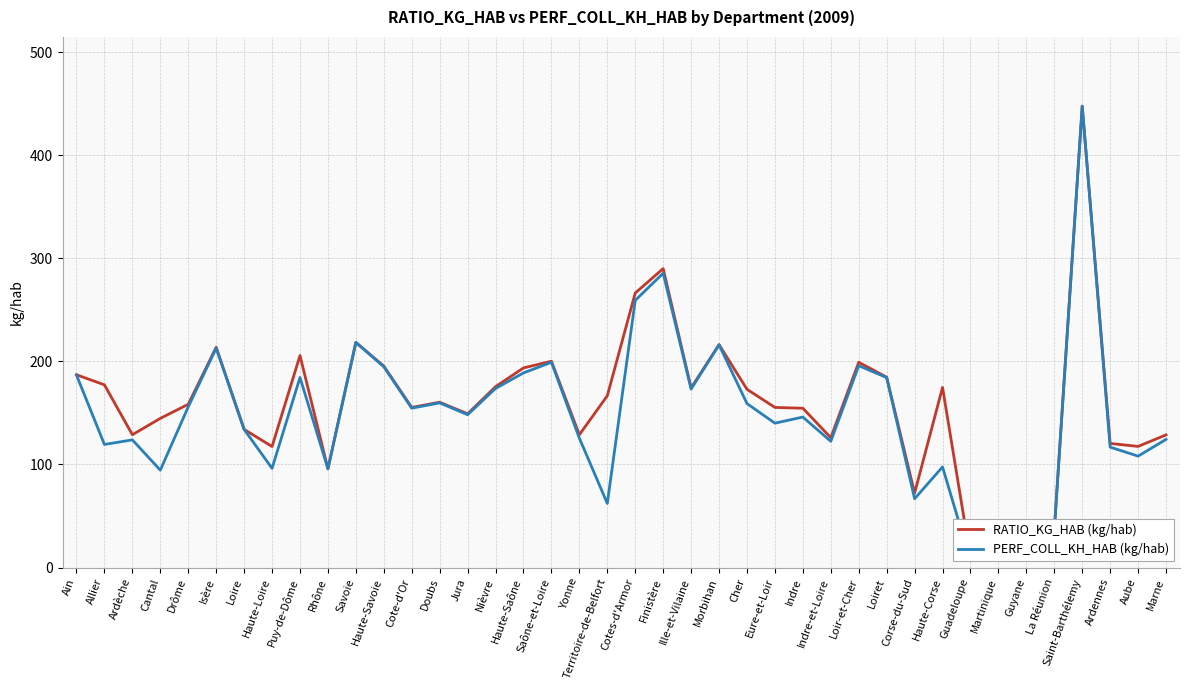

In RATIO_KG_HAB (kg/hab), how many points are higher than both neighbors (excluding endpoints)?

11